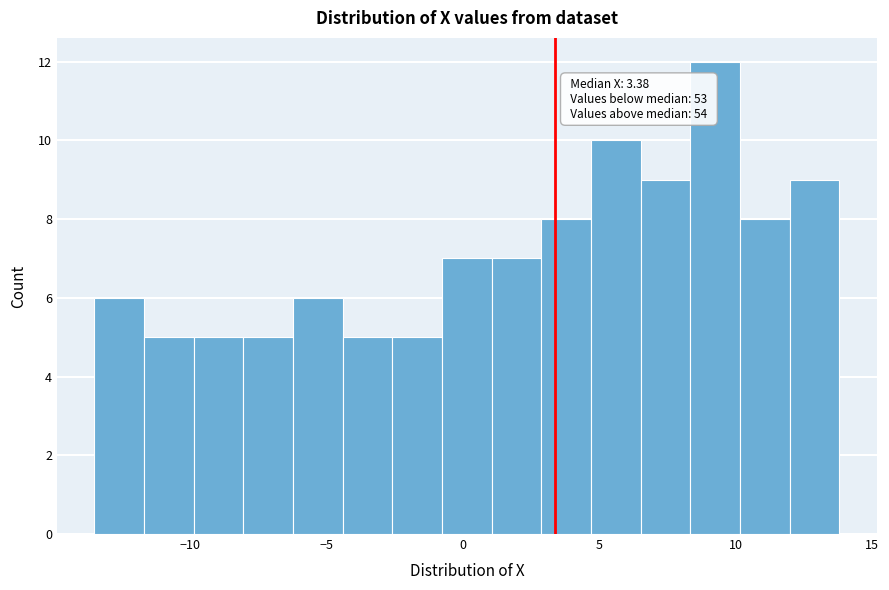

Read against the x-axis, roughly where is the centre of the tallest bar?

9.0